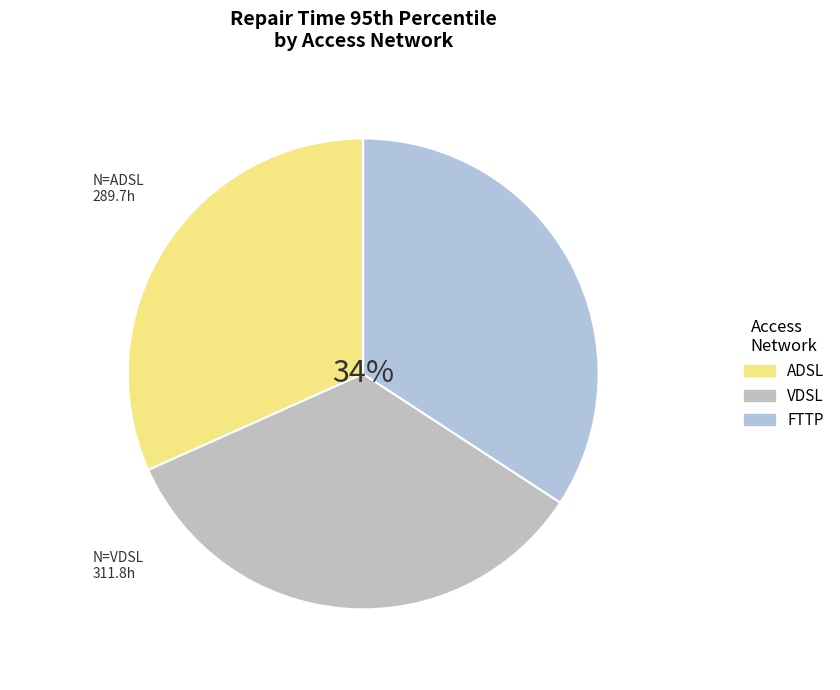

Is VDSL the majority of the pie?

No